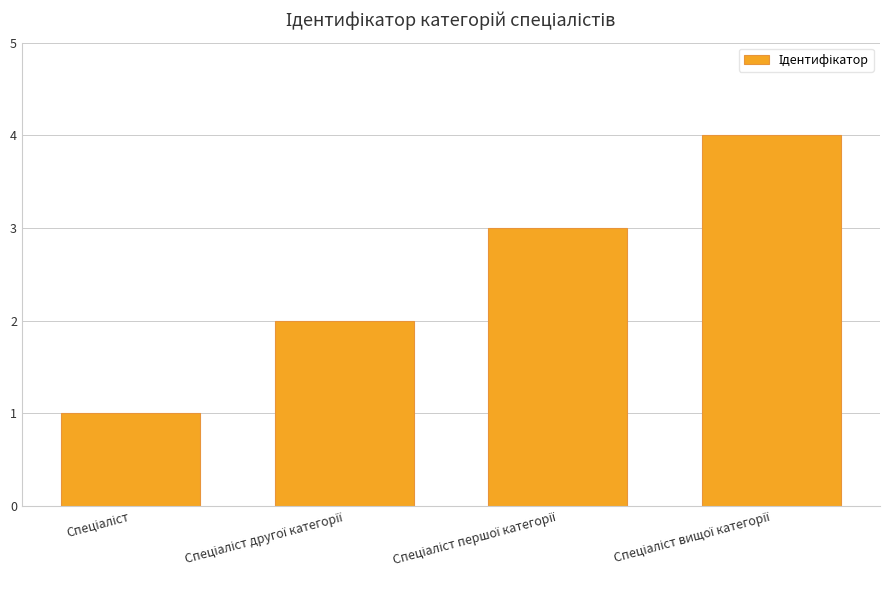

What is the difference between the maximum and minimum values?

3